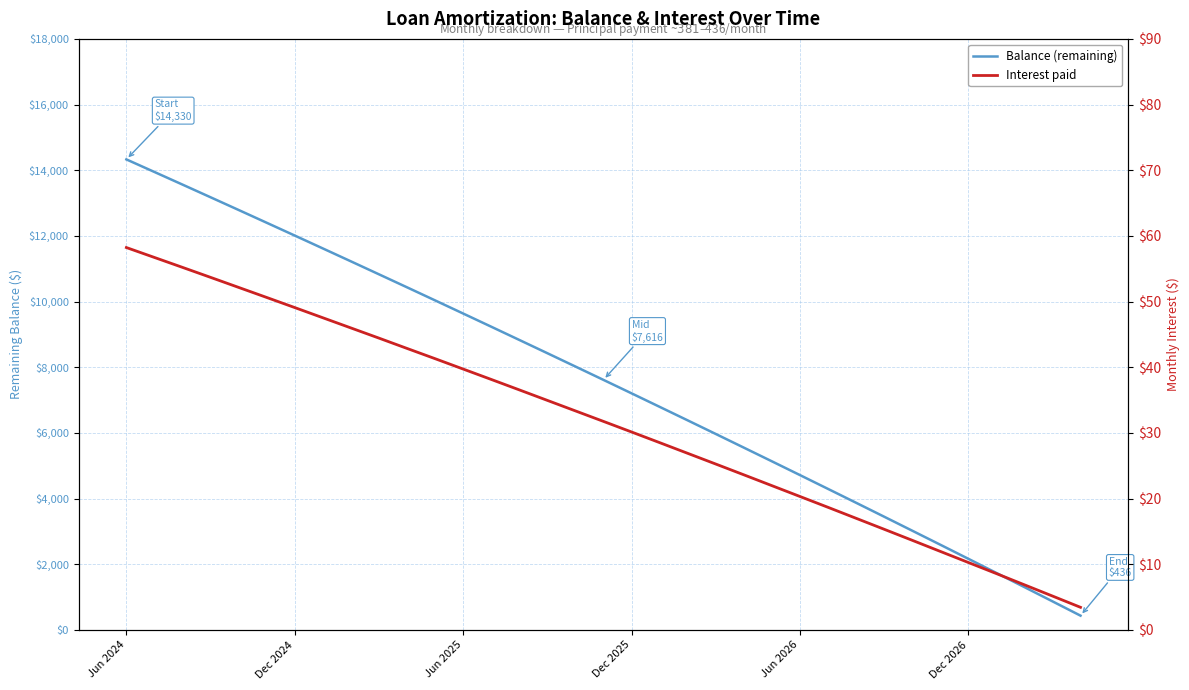

Between 13 and 21, which is larger?

13